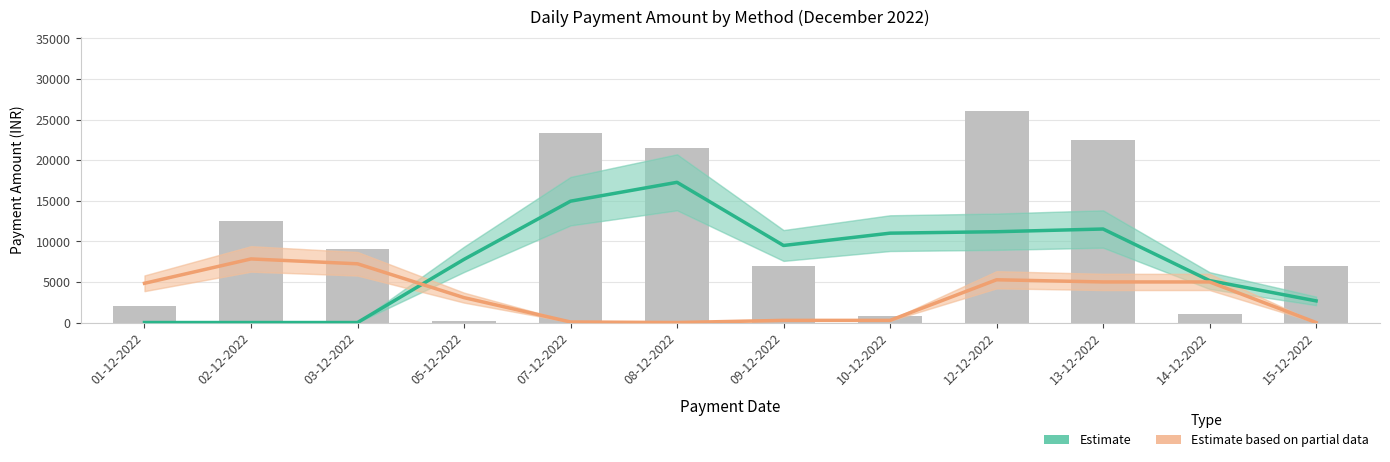

Which category has the lowest value across all series?

01-12-2022